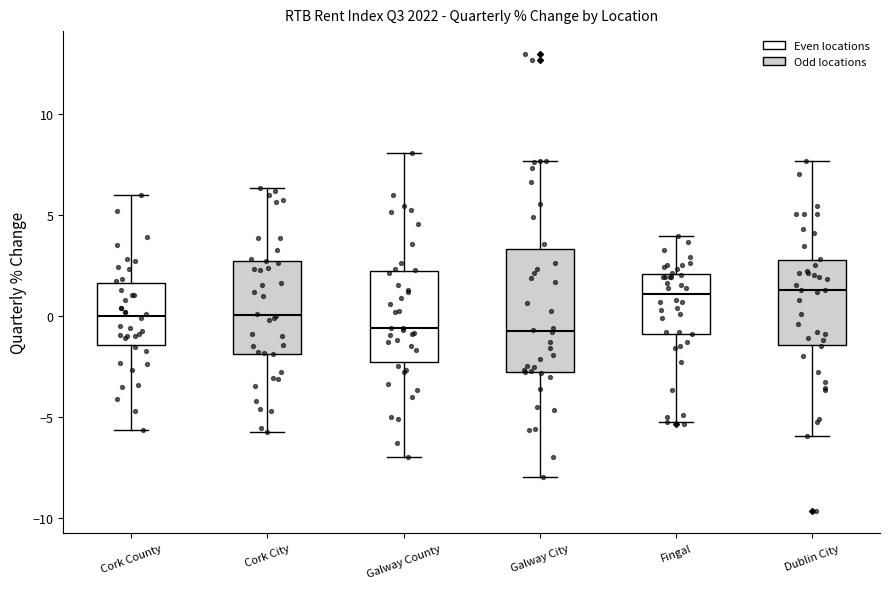

Which box is the tallest, from its lower edge to its upper edge?

Galway City